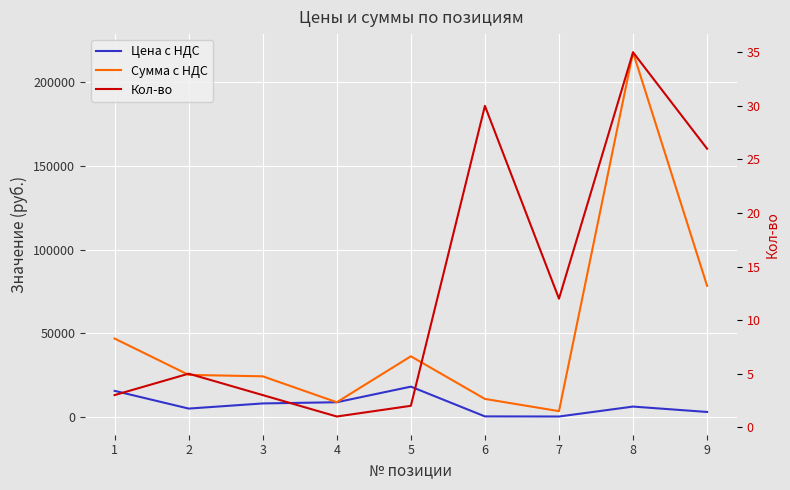

Which series has the largest total across all categories?

Сумма с НДС